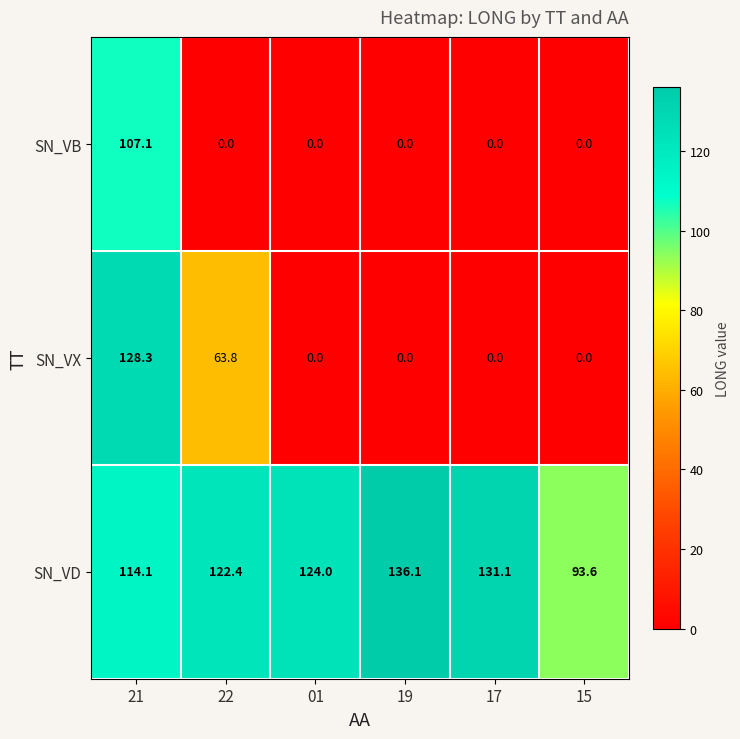

Rank the series by their maximum value, from highest to lowest.

SN_VD, SN_VX, SN_VB